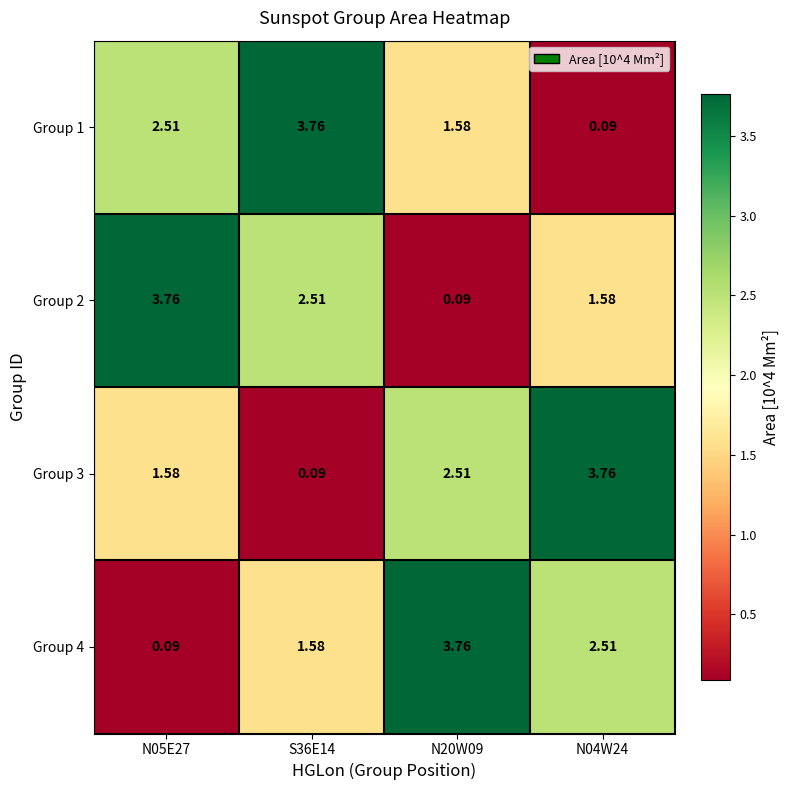

How many data points in Group 3 are less than 2?

2